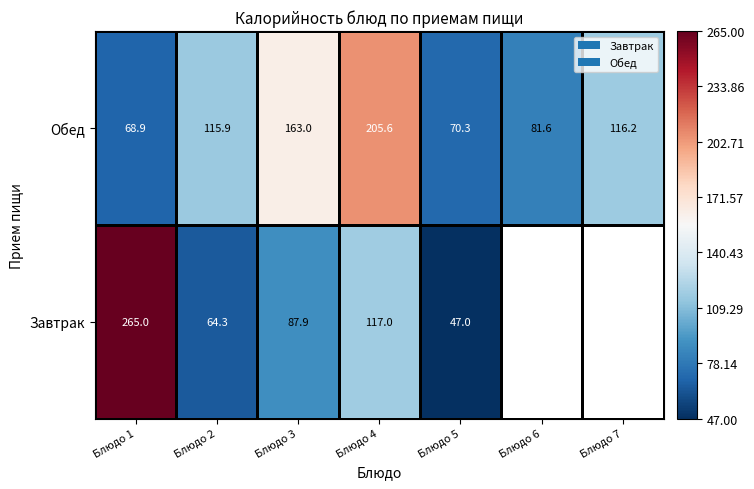

The value of Обед at Блюдо 1 is 68.9. True or false?

True